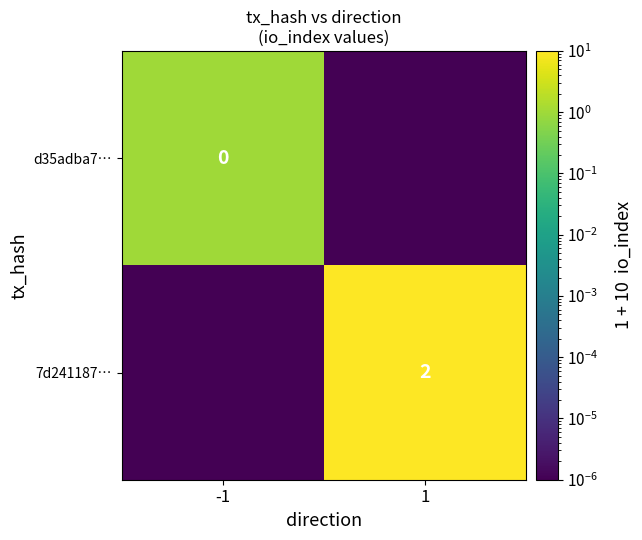

Which category has the lowest value across all series?

1